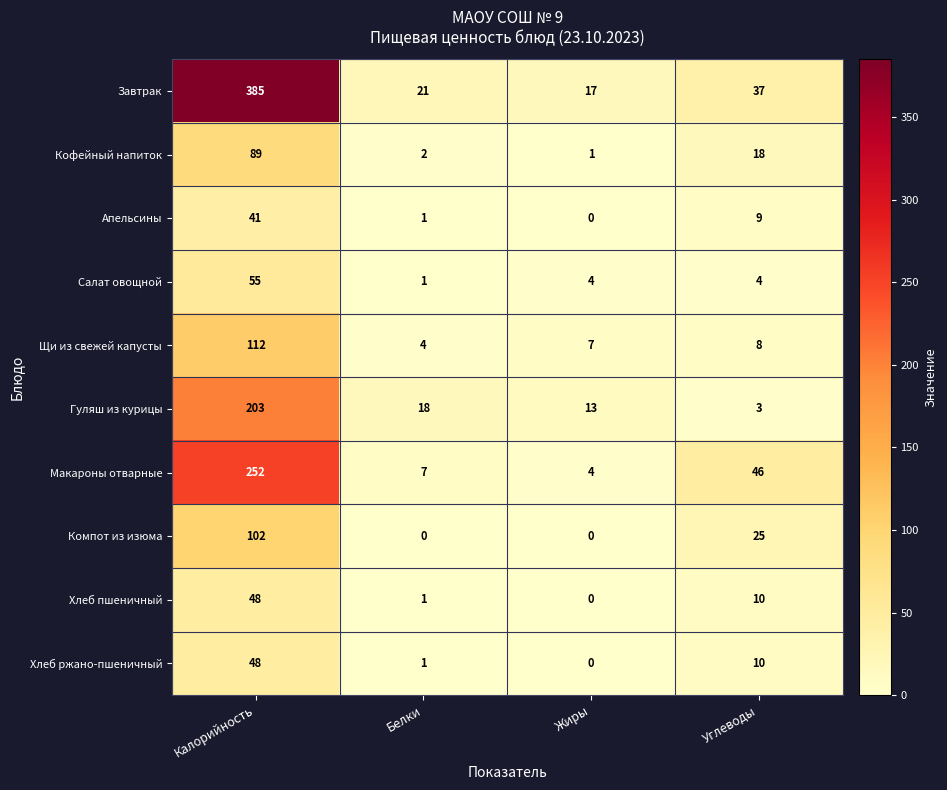

Where is Кофейный напиток nearest to the value 45?

Углеводы